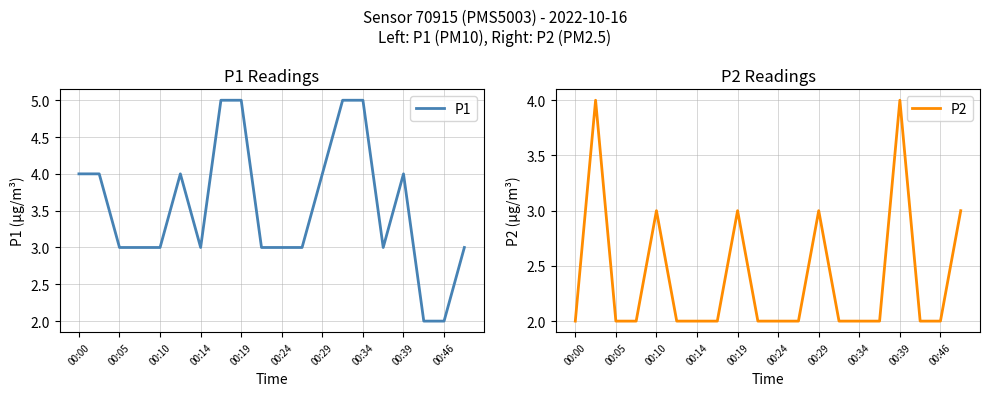

The value of P1 at 00:39 is 4. True or false?

True